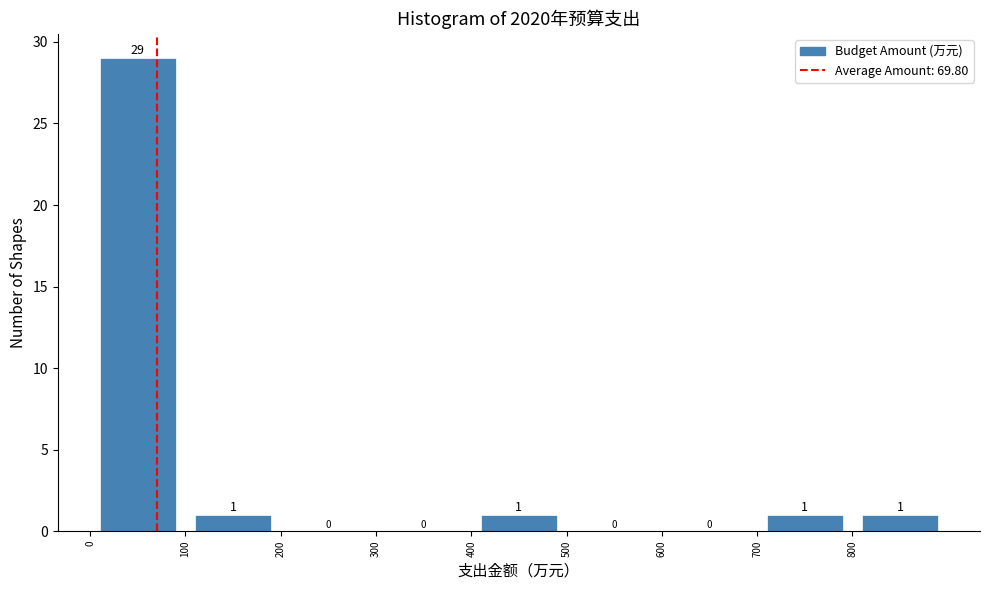

Reading left to right, list every bar in this chart as the range it spans on the x-axis followed by its height.

0 to 100: 29
100 to 200: 1
200 to 300: 0
300 to 400: 0
400 to 500: 1
500 to 600: 0
600 to 700: 0
700 to 800: 1
800 to 900: 1